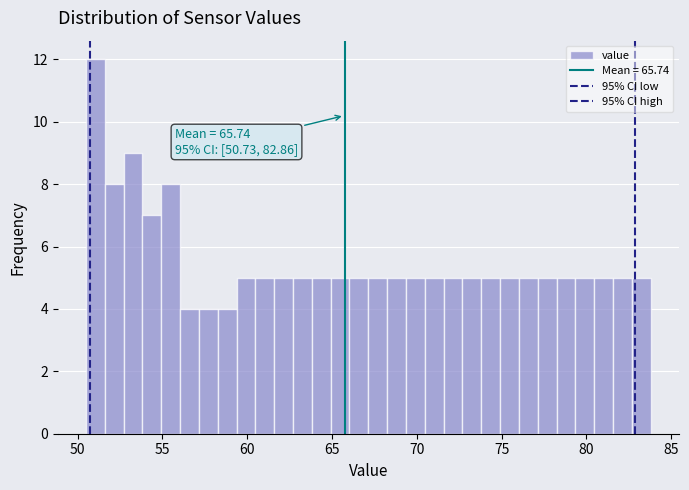

Read against the x-axis, roughly where is the centre of the tallest bar?

51.0